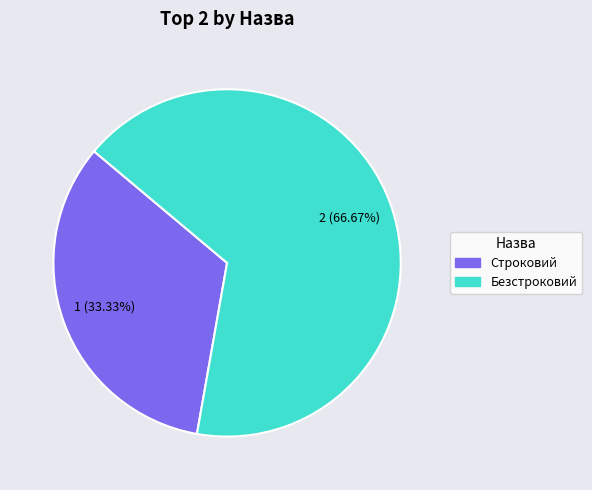

Which has a higher value, Строковий or Безстроковий?

Безстроковий